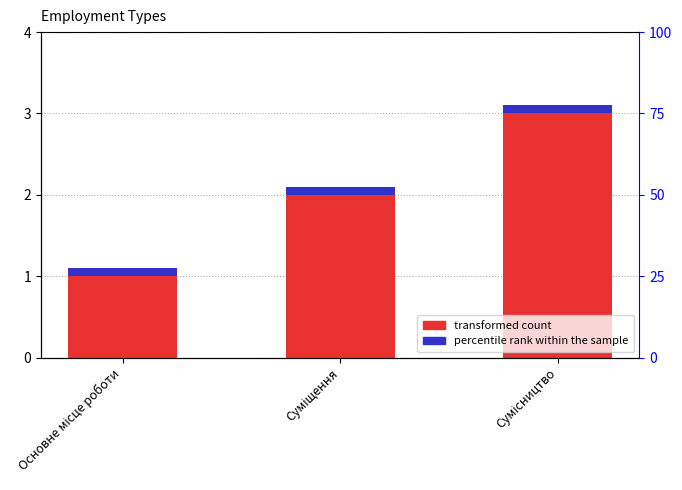

At Основне місце роботи, list the series in order from largest to smallest.

Ідентифікатор, Secondary